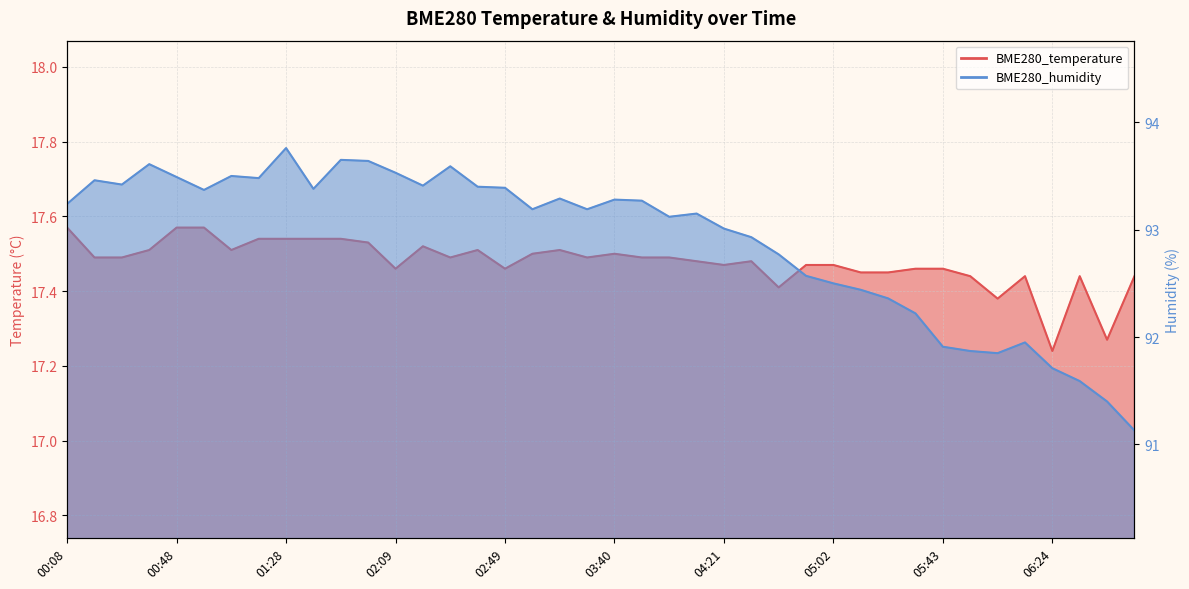

How many data points in BME280_humidity are less than 93?

15